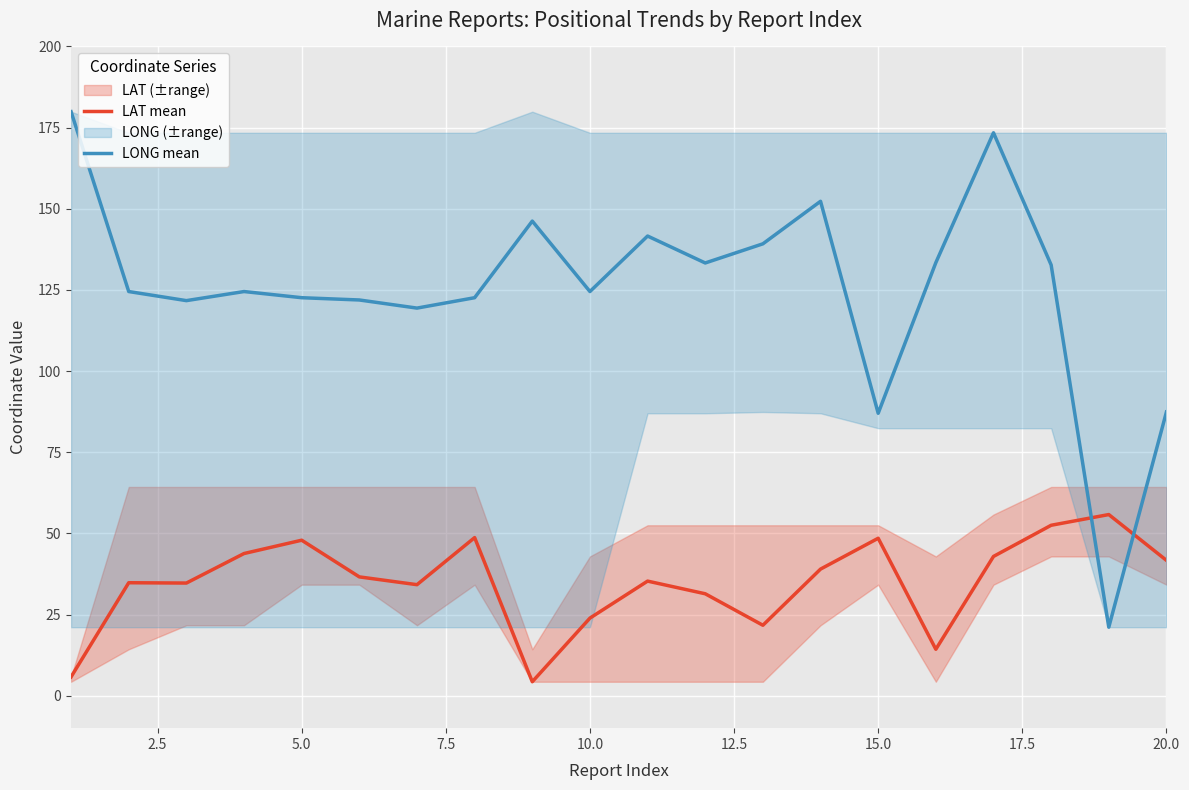

What is the lowest value of the LAT mean series?

4.3